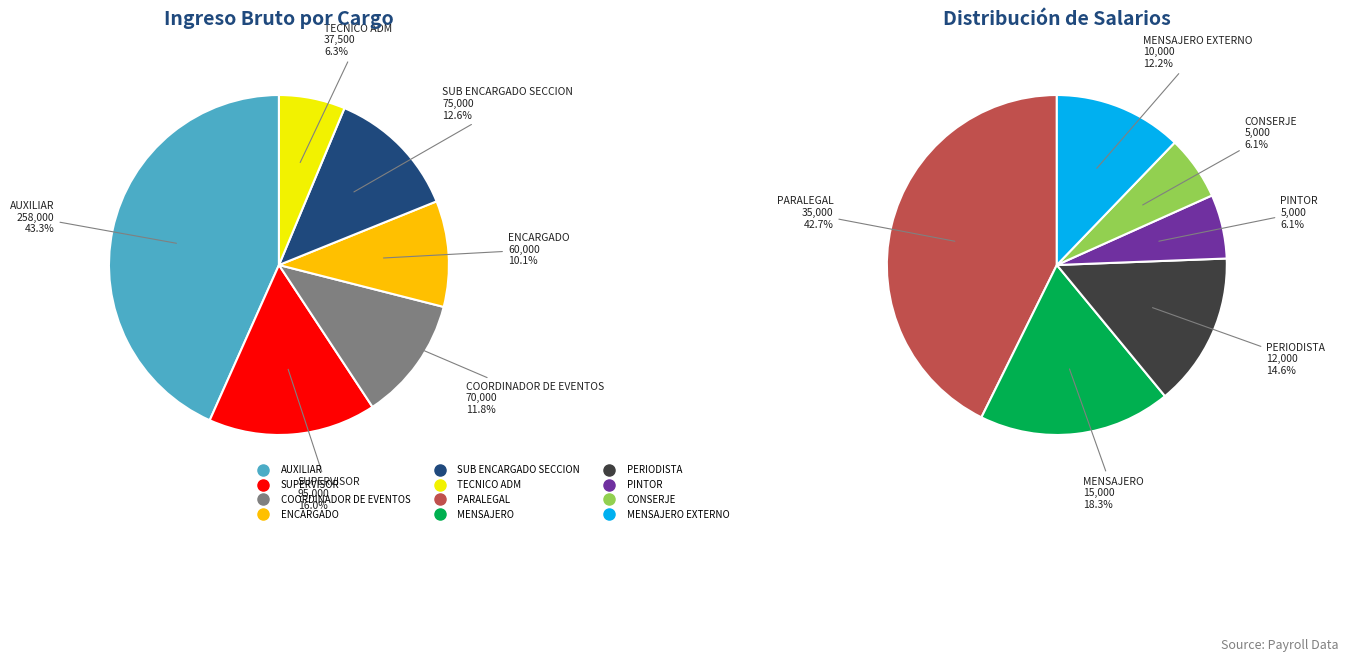

Is there a majority slice in this chart?

No